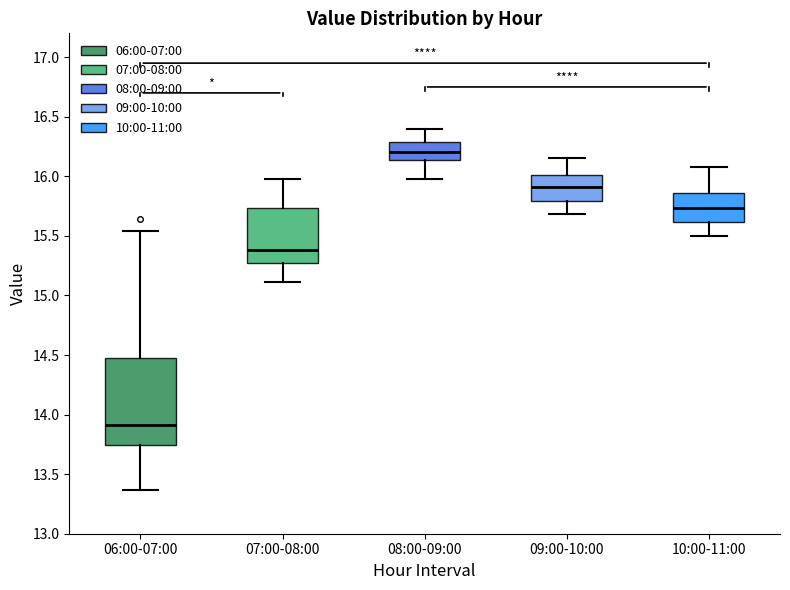

Reading left to right, transcribe this box plot: for each box, give where its median line is, the range the box spans, and where its two whiskers end, as read against the y-axis. The values are not printed on the chart, so give them approximately, as read against the axis.

06:00-07:00: median 13.90, box 13.75 to 14.50, whiskers 13.35 to 15.55
07:00-08:00: median 15.40, box 15.25 to 15.75, whiskers 15.10 to 16.00
08:00-09:00: median 16.20, box 16.15 to 16.30, whiskers 16.00 to 16.40
09:00-10:00: median 15.90, box 15.80 to 16.00, whiskers 15.70 to 16.15
10:00-11:00: median 15.75, box 15.60 to 15.85, whiskers 15.50 to 16.10